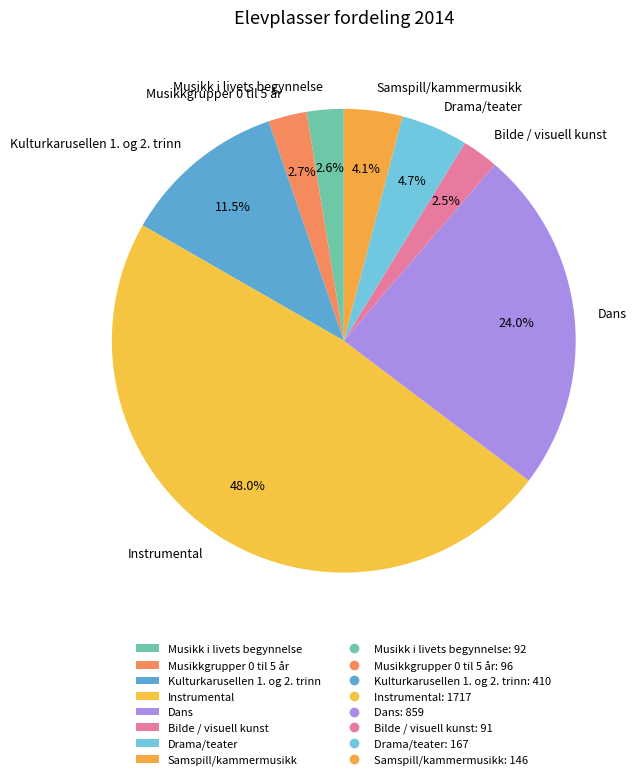

To the nearest percent, what is the combined percentage of Kulturkarusellen 1. og 2. trinn and Musikk i livets begynnelse?

14%